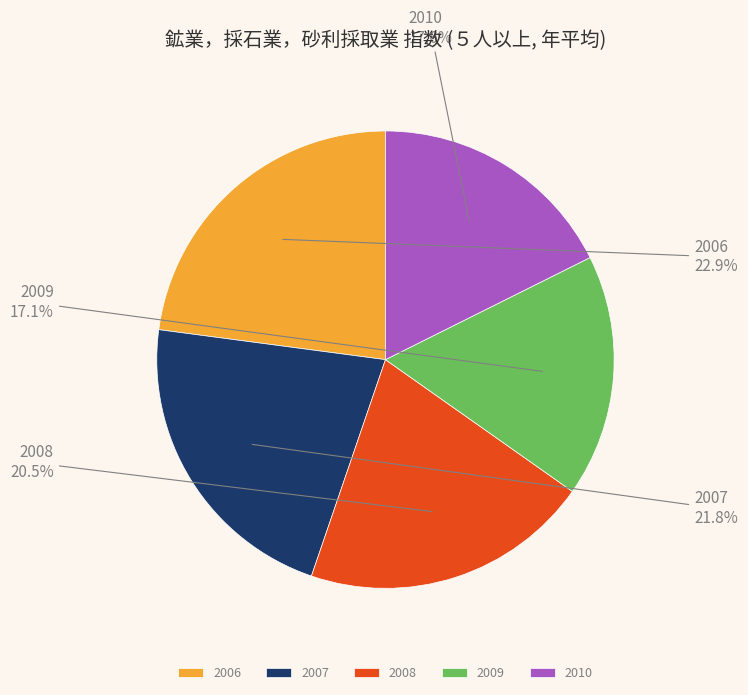

To the nearest percent, what portion does 2007 represent?

22%